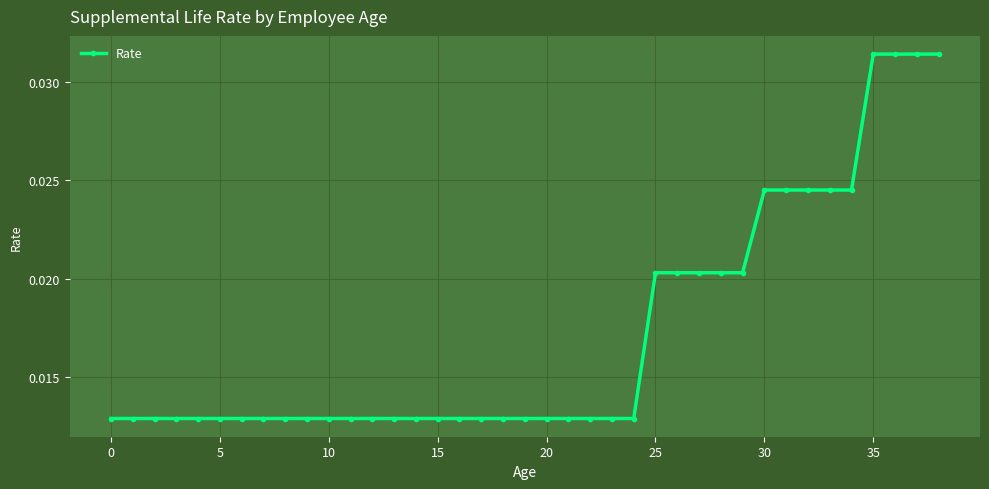

How many values are between 0 and 1?

39